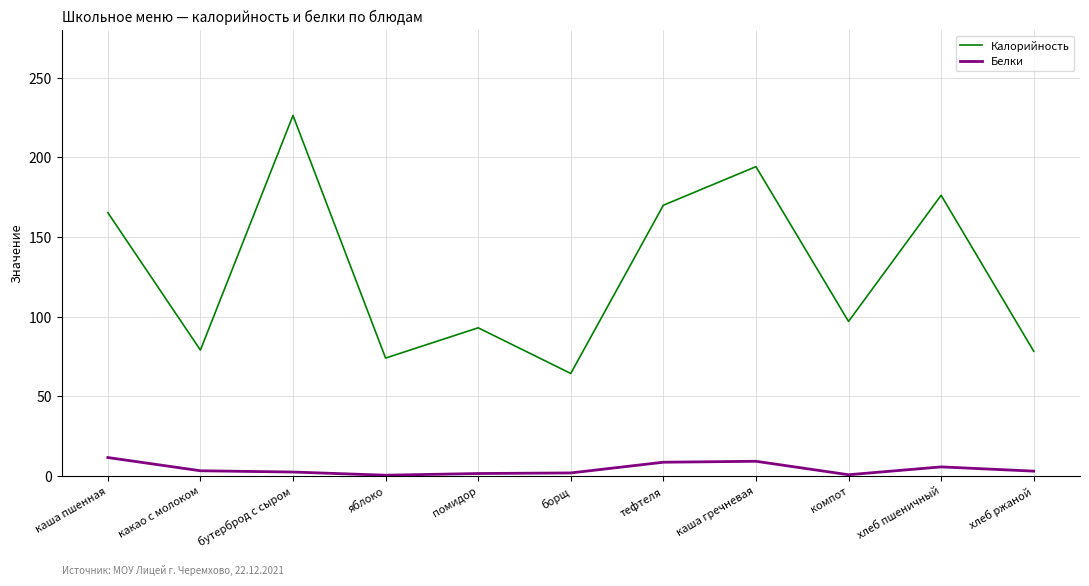

What are all the series names shown in the legend?

Калорийность, Белки